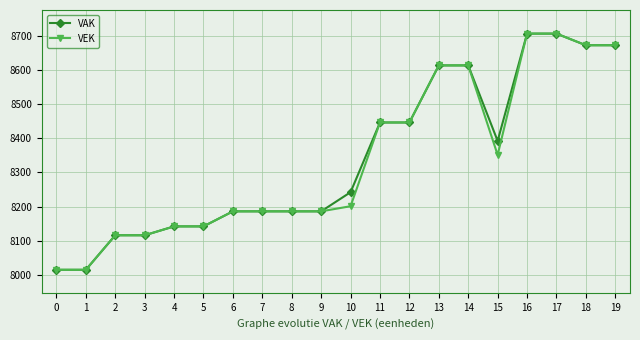

At 10, list the series in order from smallest to largest.

VEK, VAK